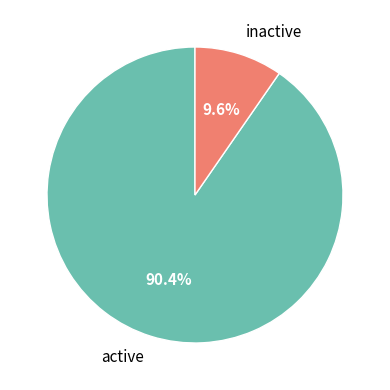

Which slice represents more than half of the pie?

active